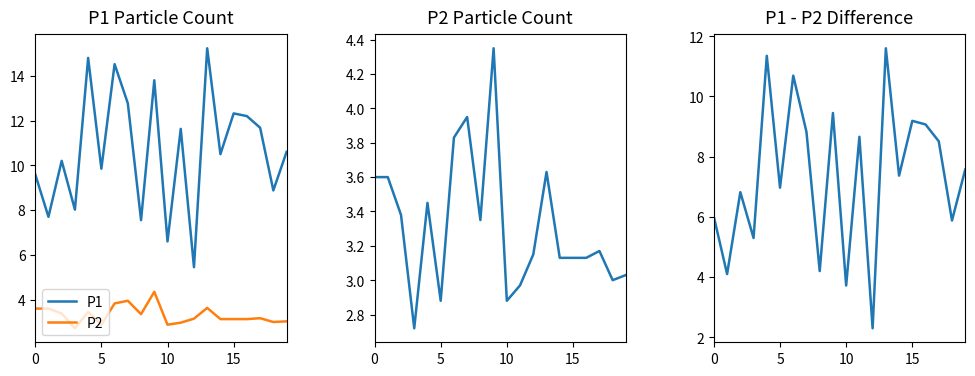

True or false: P2 and P1 intersect in this chart.

False